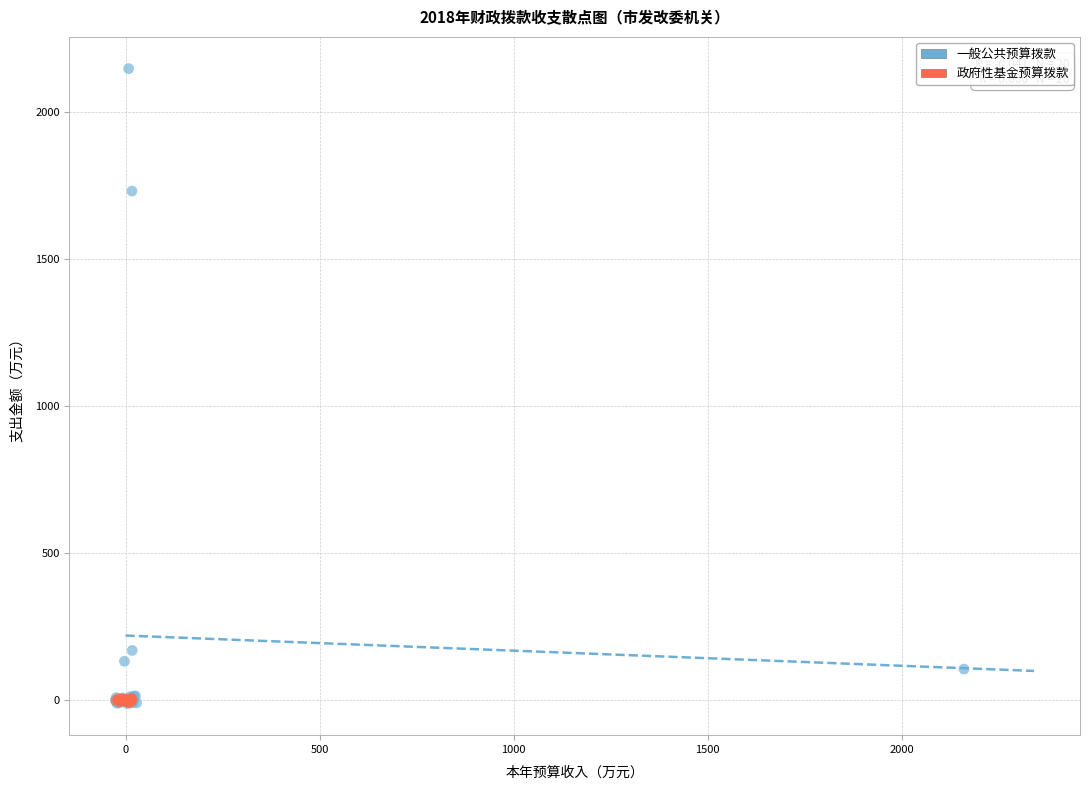

Which series contains the highest Y value?

一般公共预算拨款